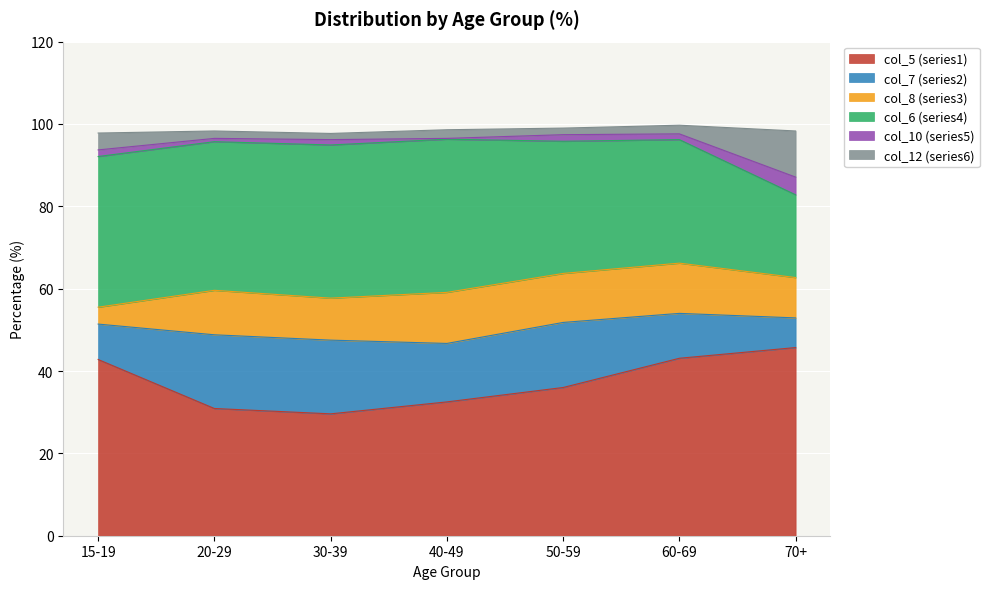

Is it true that col_7 (series2) equals 4.3 at 40-49?

False